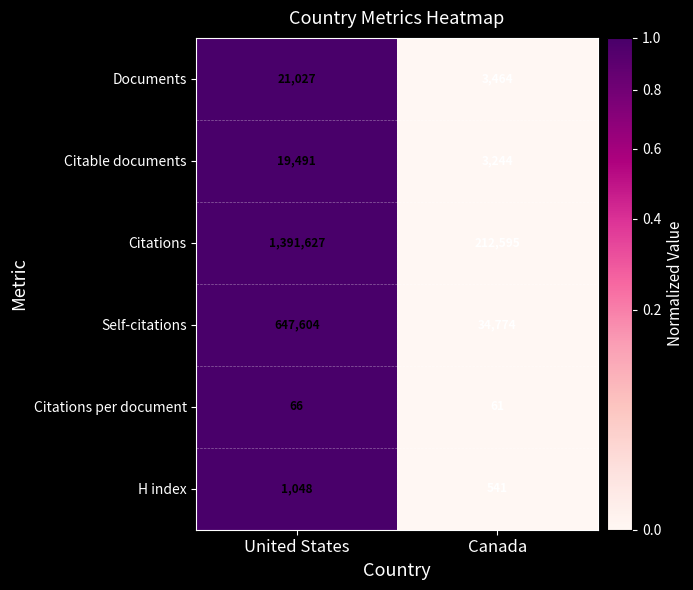

What is the total value across all series at United States?

2080863